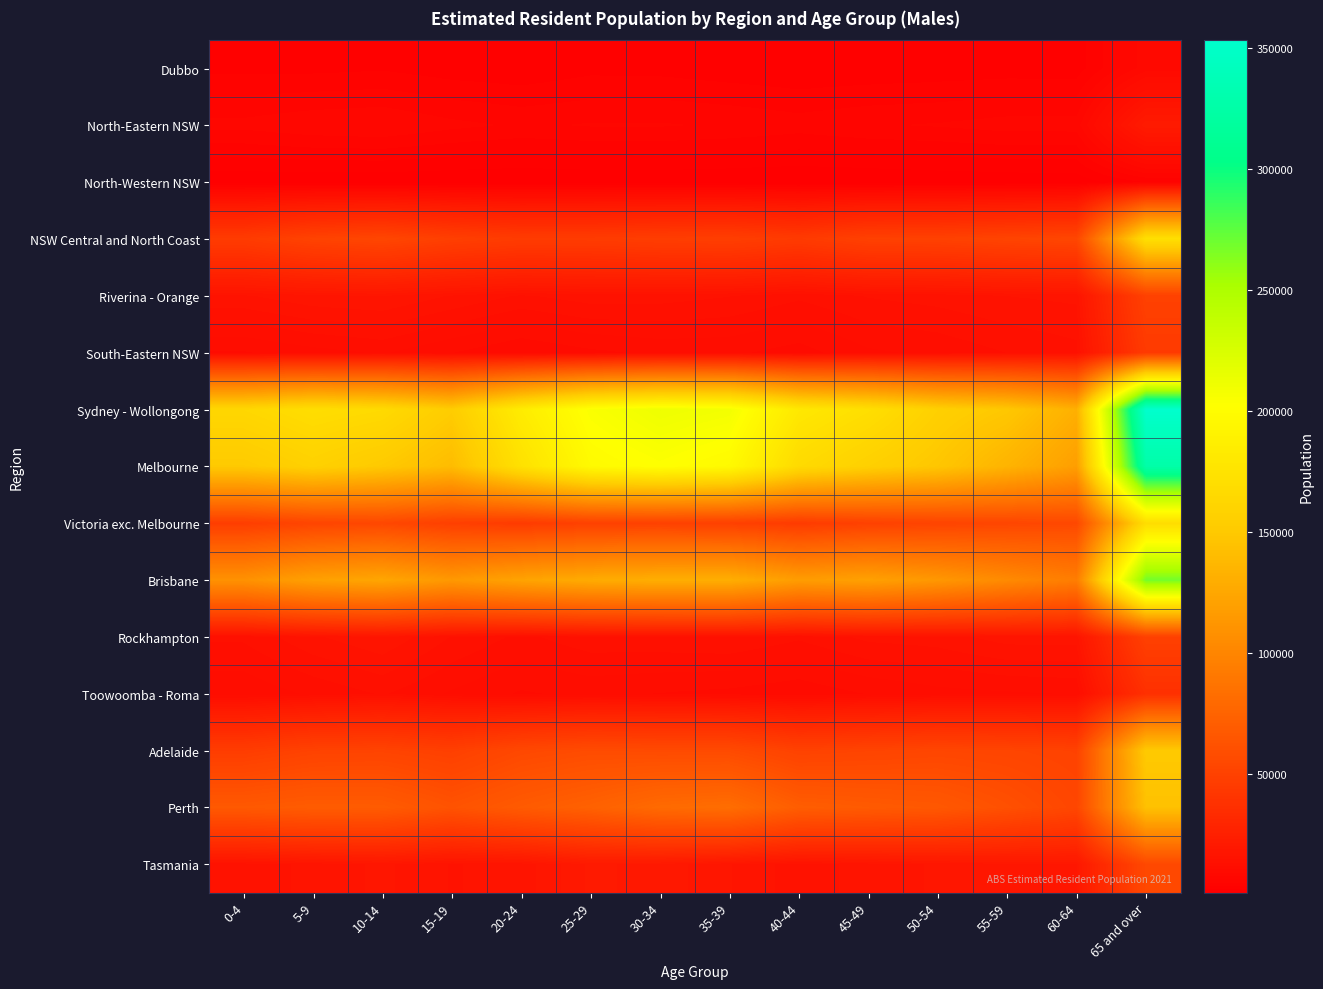

Reading left to right, what are all the values shown in this chart?

Dubbo: 0-4=3316	5-9=3277	10-14=3496	15-19=2871	20-24=2572	25-29=3262	30-34=3205	35-39=2801	40-44=2461	45-49=2621	50-54=2776	55-59=2939	60-64=2934	65 and over=8561
North-Eastern NSW: 0-4=6873	5-9=7565	10-14=7829	15-19=6850	20-24=6220	25-29=6564	30-34=6575	35-39=6271	40-44=5743	45-49=6311	50-54=6575	55-59=7071	60-64=7074	65 and over=21121
North-Western NSW: 0-4=1235	5-9=1235	10-14=1171	15-19=1096	20-24=1001	25-29=1152	30-34=1183	35-39=1053	40-44=930	45-49=1006	50-54=1219	55-59=1326	60-64=1424	65 and over=3754
NSW Central and North Coast: 0-4=45418	5-9=50891	10-14=53258	15-19=48269	20-24=45667	25-29=45915	30-34=47152	35-39=47839	40-44=44822	45-49=49359	50-54=49742	55-59=51687	60-64=53442	65 and over=171316
Riverina - Orange: 0-4=15882	5-9=17130	10-14=17515	15-19=15959	20-24=14512	25-29=15426	30-34=15309	35-39=14758	40-44=13616	45-49=14801	50-54=15284	55-59=16085	60-64=16414	65 and over=49679
South-Eastern NSW: 0-4=10413	5-9=11382	10-14=12097	15-19=10612	20-24=9213	25-29=10226	30-34=10897	35-39=10848	40-44=9924	45-49=11690	50-54=12238	55-59=13337	60-64=14195	65 and over=44674
Sydney - Wollongong: 0-4=163351	5-9=169663	10-14=166264	15-19=153059	20-24=183835	25-29=204373	30-34=211601	35-39=208586	40-44=180245	45-49=170858	50-54=156445	55-59=149138	60-64=131496	65 and over=353067
Melbourne: 0-4=150501	5-9=157200	10-14=150325	15-19=140511	20-24=172729	25-29=197530	30-34=202290	35-39=197186	40-44=166287	45-49=156344	50-54=148117	55-59=134205	60-64=118610	65 and over=326375
Victoria exc. Melbourne: 0-4=47135	5-9=52407	10-14=54362	15-19=48309	20-24=45133	25-29=49548	30-34=49830	35-39=48749	40-44=45295	45-49=49444	50-54=51550	55-59=53376	60-64=55122	65 and over=169124
Brisbane: 0-4=109145	5-9=120220	10-14=124060	15-19=114103	20-24=122222	25-29=128033	30-34=130090	35-39=130143	40-44=117262	45-49=120197	50-54=113504	55-59=103683	60-64=93991	65 and over=268202
Rockhampton: 0-4=13569	5-9=15819	10-14=17253	15-19=14602	20-24=12969	25-29=14211	30-34=14338	35-39=14662	40-44=13553	45-49=15074	50-54=15408	55-59=16714	60-64=16765	65 and over=49184
Toowoomba - Roma: 0-4=10838	5-9=12194	10-14=13451	15-19=11726	20-24=10384	25-29=10940	30-34=10499	35-39=10132	40-44=9516	45-49=10626	50-54=11437	55-59=11722	60-64=12020	65 and over=36991
Adelaide: 0-4=46343	5-9=50518	10-14=51280	15-19=48525	20-24=54886	25-29=57469	30-34=56673	35-39=56545	40-44=50207	45-49=51636	50-54=53098	55-59=52213	60-64=50223	65 and over=150853
Perth: 0-4=67284	5-9=69561	10-14=69187	15-19=62503	20-24=68648	25-29=73313	30-34=80210	35-39=82279	40-44=70533	45-49=68425	50-54=66555	55-59=60613	60-64=53531	65 and over=143926
Tasmania: 0-4=15193	5-9=16445	10-14=17761	15-19=15959	20-24=16564	25-29=20497	30-34=19699	35-39=17533	40-44=15290	45-49=16636	50-54=17629	55-59=18381	60-64=18760	65 and over=55057